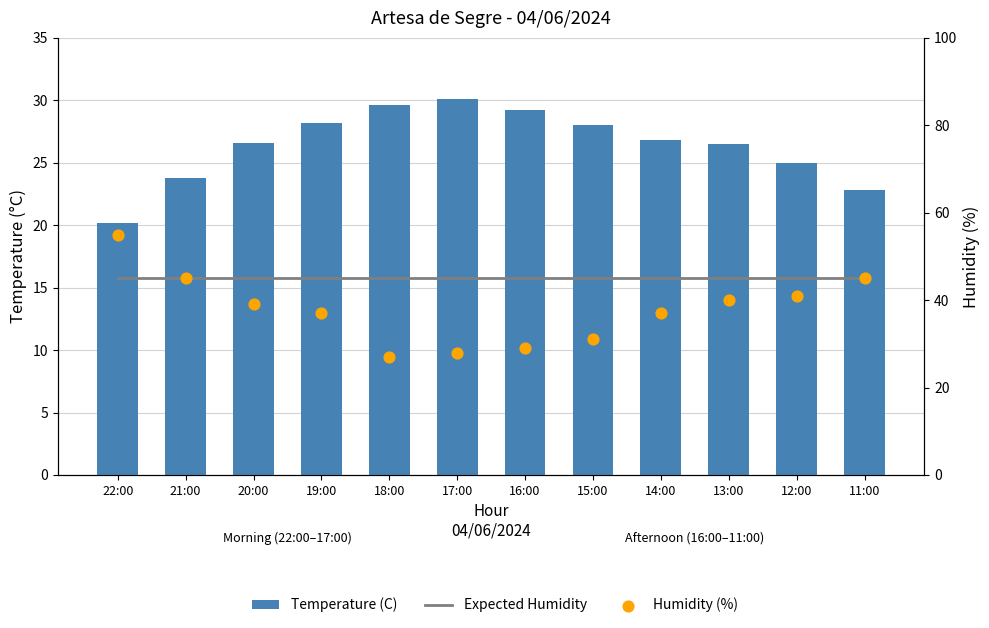

Which series contains the lowest Y value?

Temperature (C)